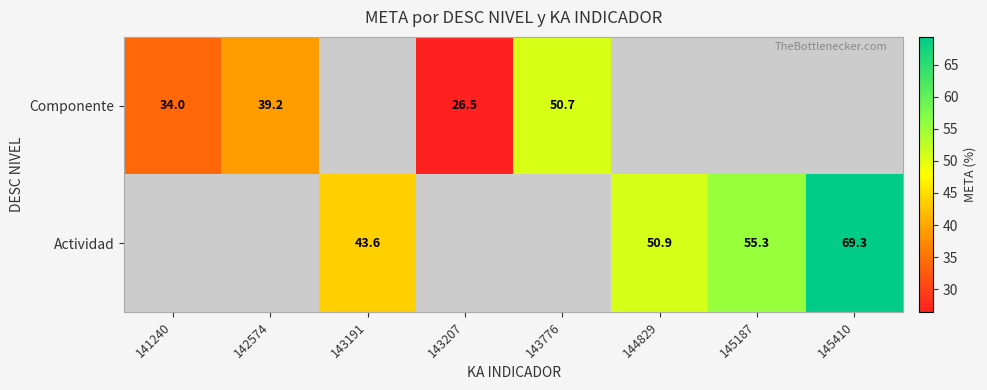

What is the difference between the Actividad values at 143191 and 145410?

25.7